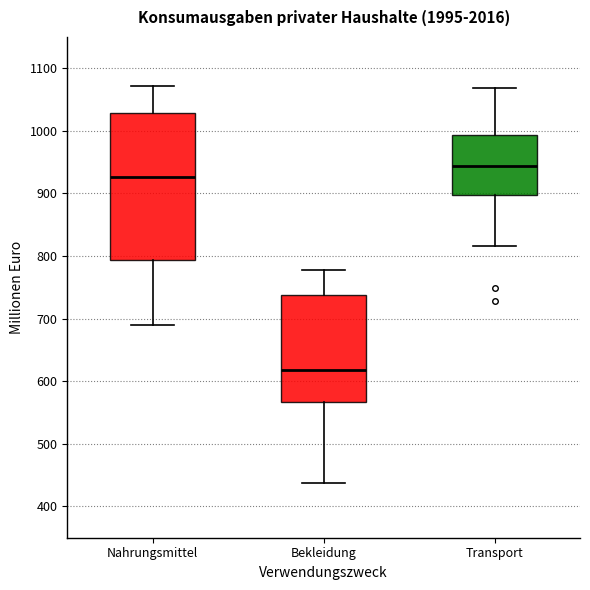

Which box has the lowest median line?

Bekleidung